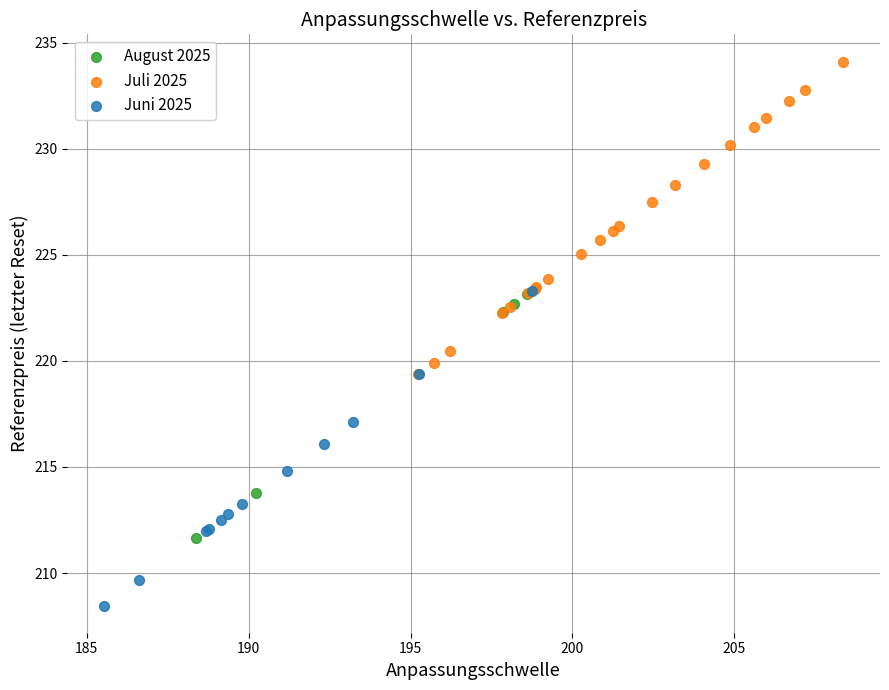

Which series reaches the minimum Y coordinate?

Juni 2025